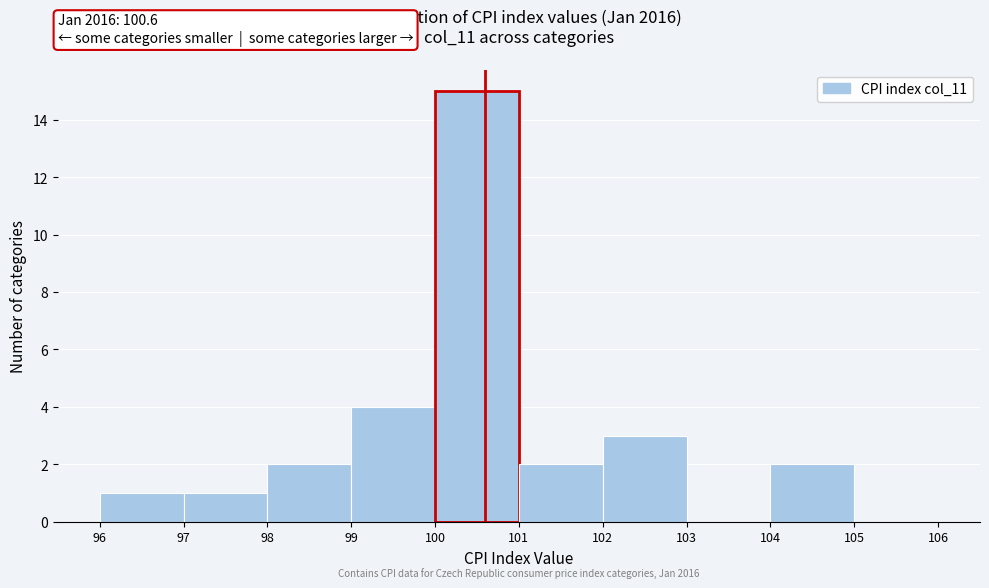

Which range on the x-axis has the tallest bar?

100 to 101